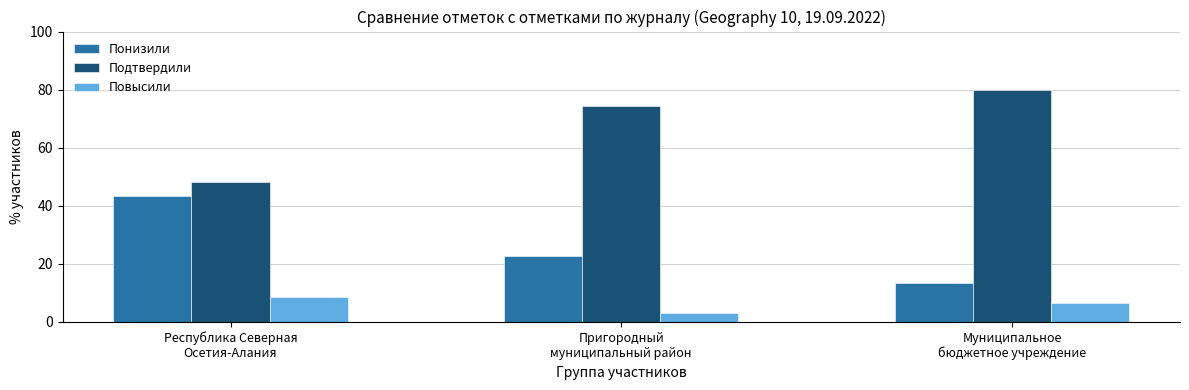

Which series has the largest total across all categories?

Подтвердили